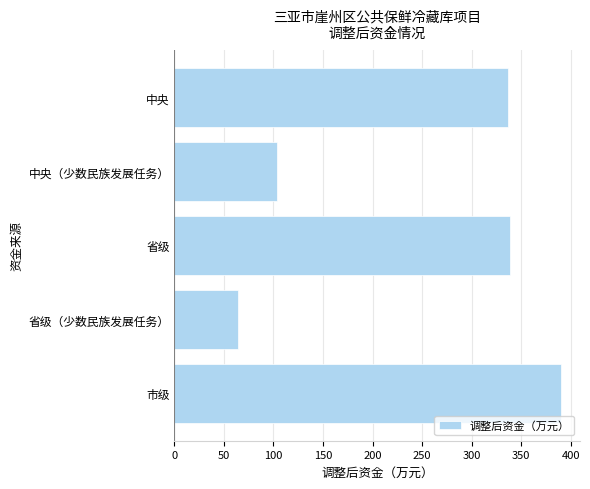

What is the ratio of the value at 中央 to the value at 省级?

1.0